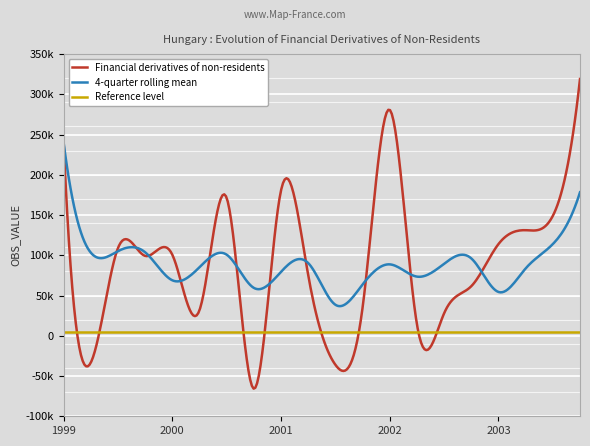

What is the change in value from 1999-Q4 to 2000-Q1?

+1391